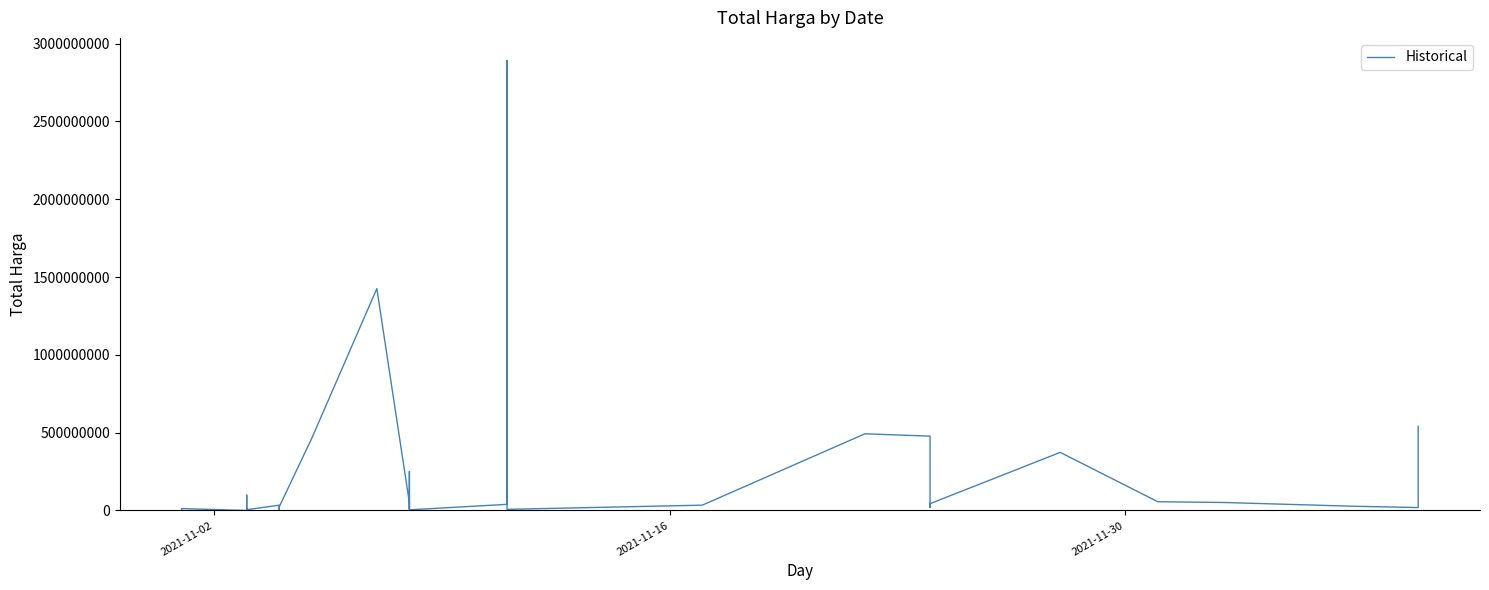

True or false: there are more than 0 points higher than both neighbors.

True